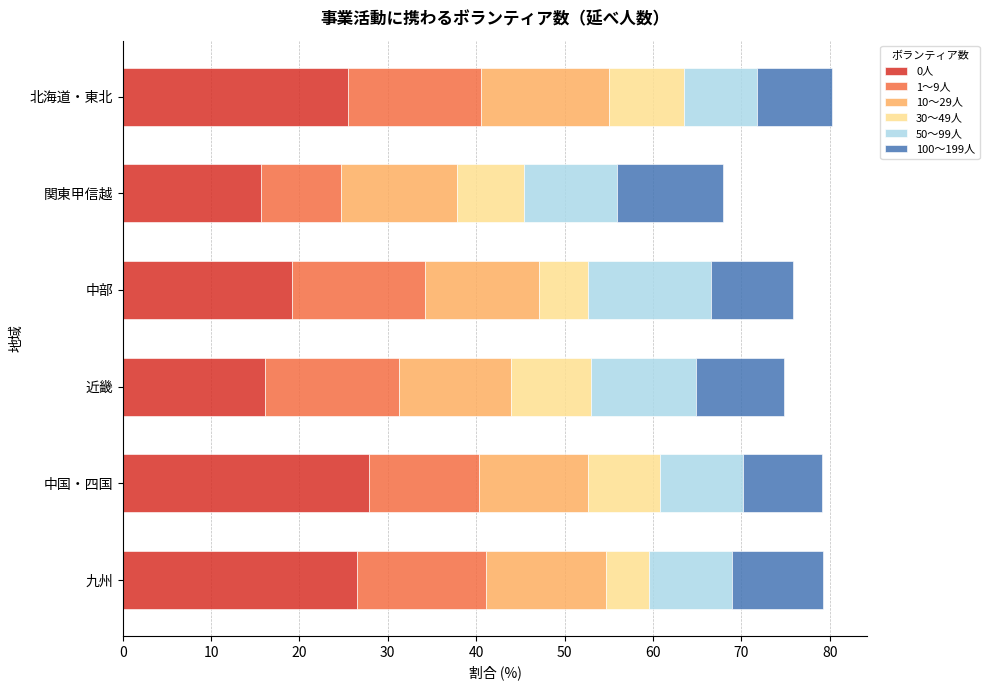

How many categories are shown in the chart?

6